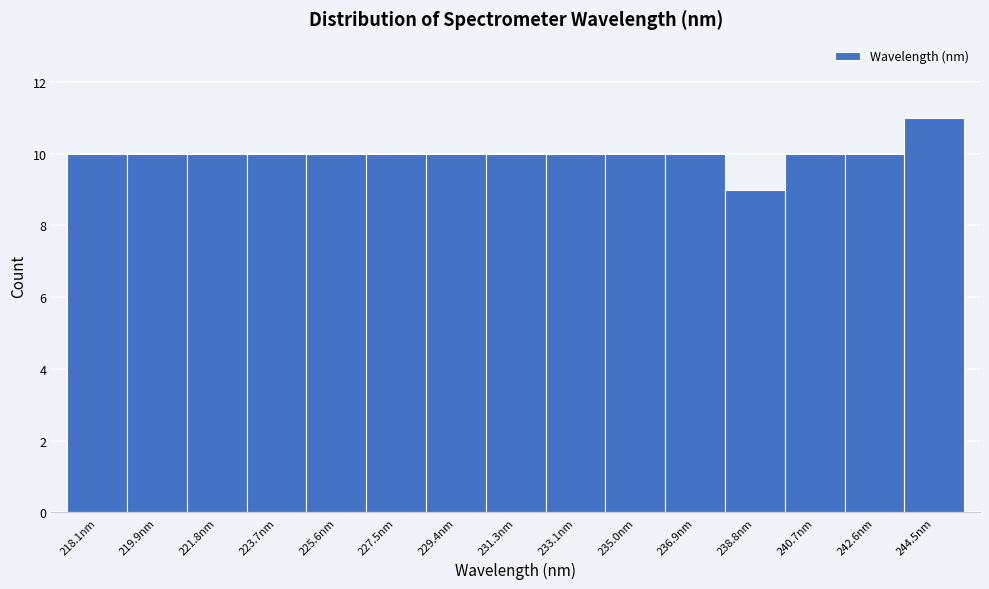

Reading right to left, transcribe all the data shown in this chart.

244.5nm=11	242.6nm=10	240.7nm=10	238.8nm=9	236.9nm=10	235.0nm=10	233.1nm=10	231.3nm=10	229.4nm=10	227.5nm=10	225.6nm=10	223.7nm=10	221.8nm=10	219.9nm=10	218.1nm=10